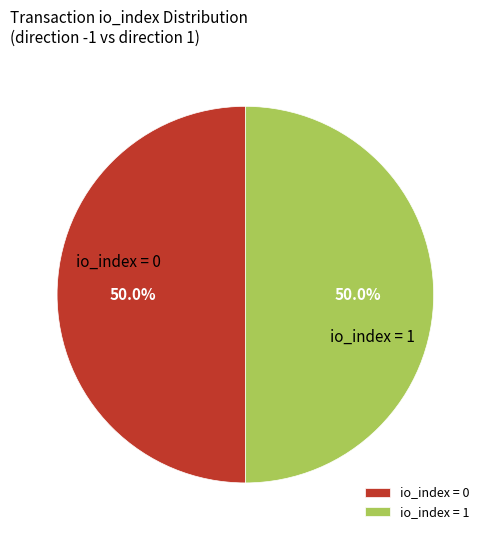

Do io_index = 1 and io_index = 0 together represent more than half of the pie?

Yes